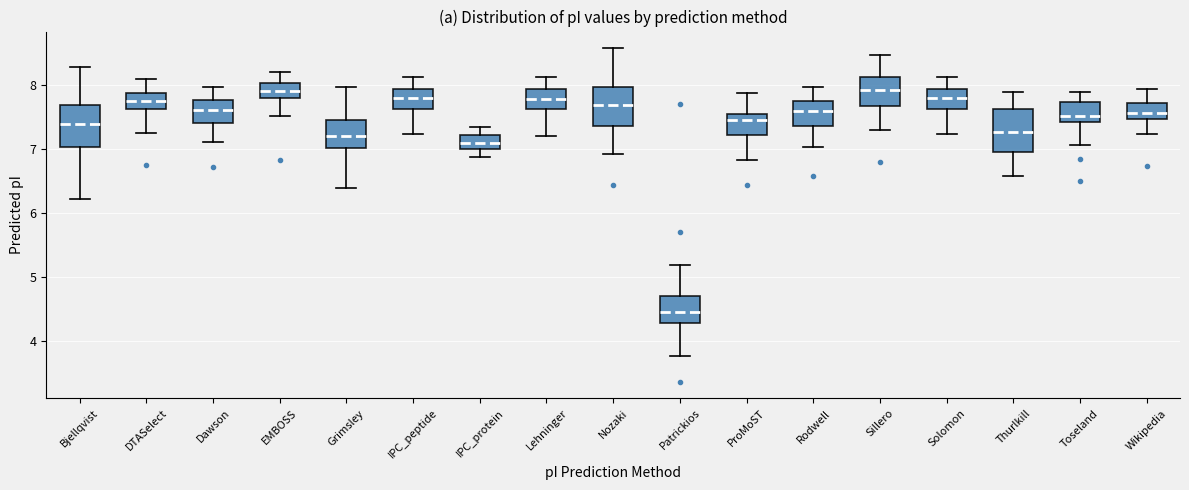

Where does the upper whisker of the box for Patrickios end on the y-axis? The values are not printed on the chart, so give them approximately, as read against the axis.

5.2